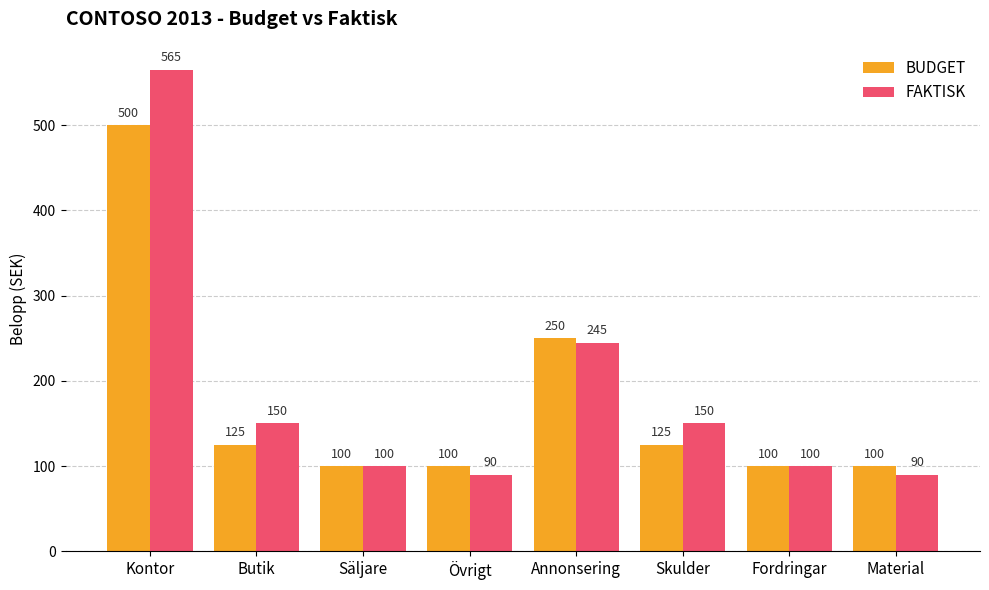

What is the label of the 5th bar from the left?

Annonsering